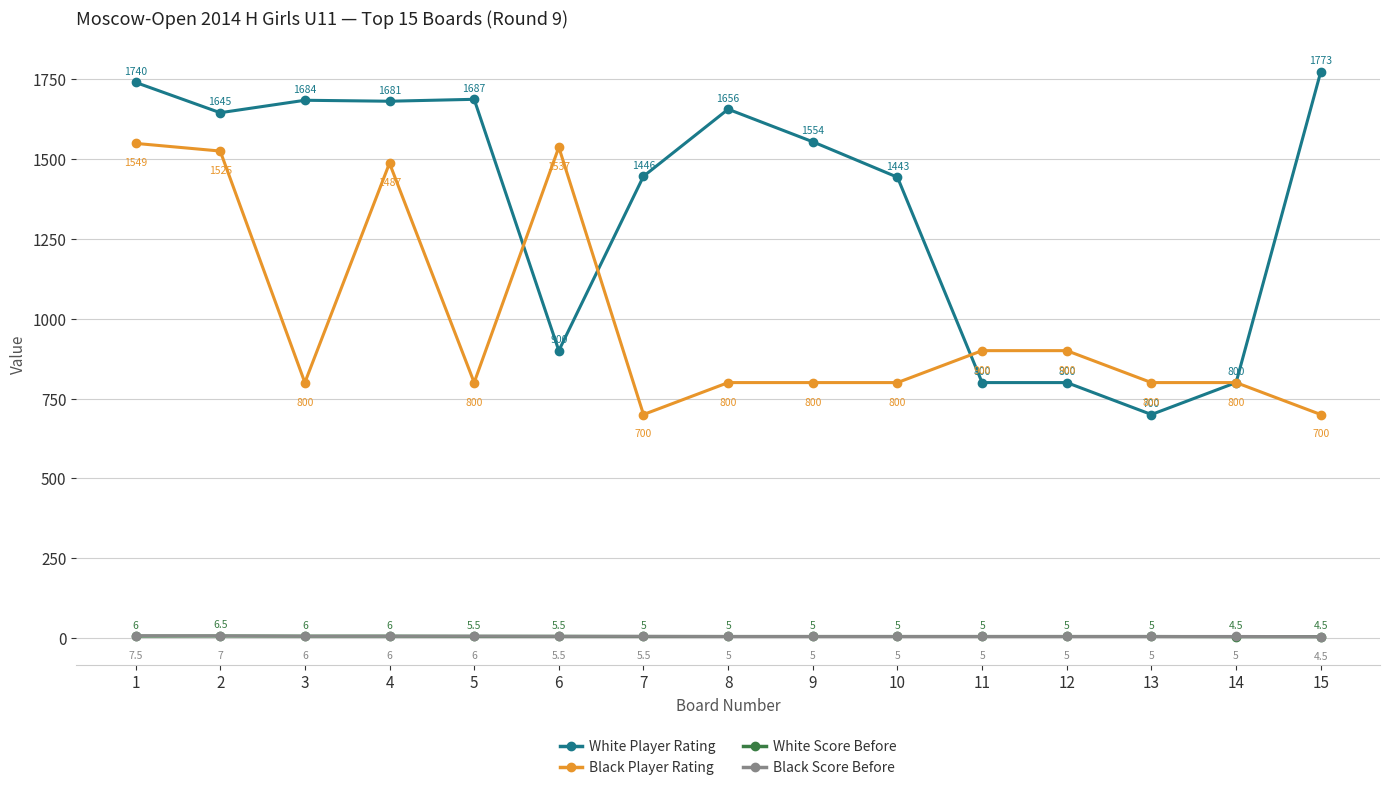

The Black Score Before series shows 5.0 at 13. True or false?

True